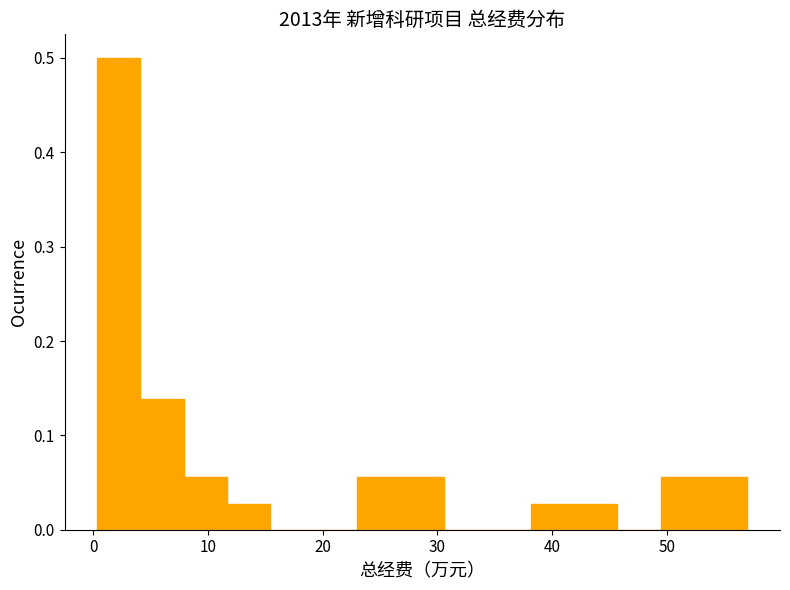

Read against the x-axis, roughly where is the centre of the tallest bar?

2